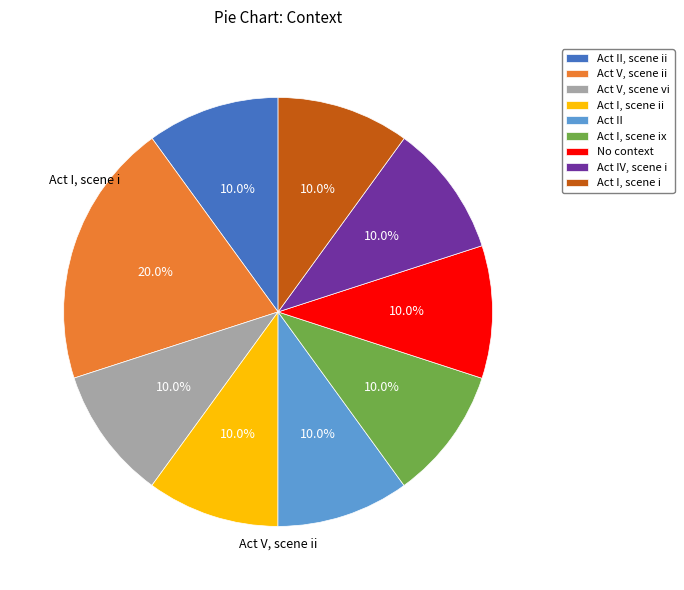

Does any single category account for the majority?

No